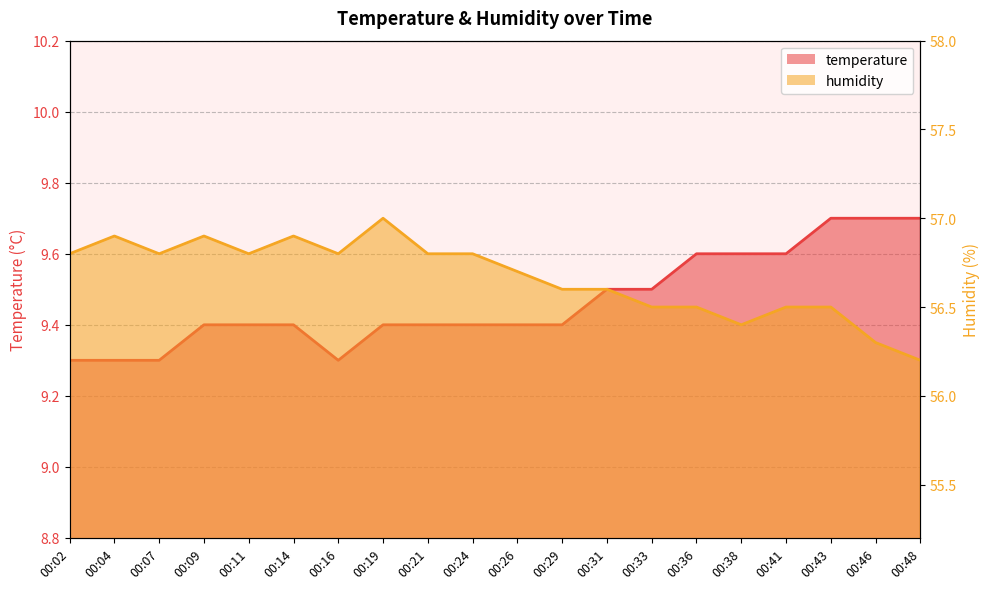

How many interior local valleys does the humidity series have?

4